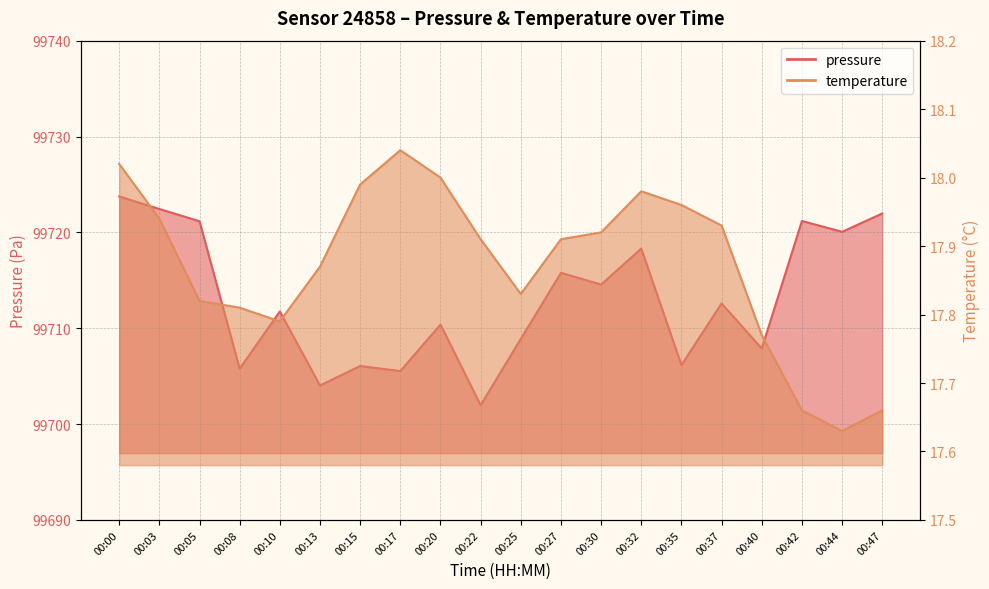

What is the total value across all series at 00:15?

99724.1